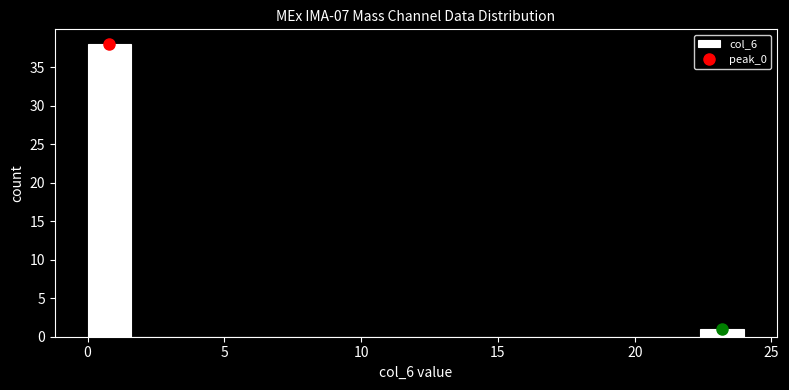

Read against the x-axis, roughly where is the centre of the tallest bar?

1.0